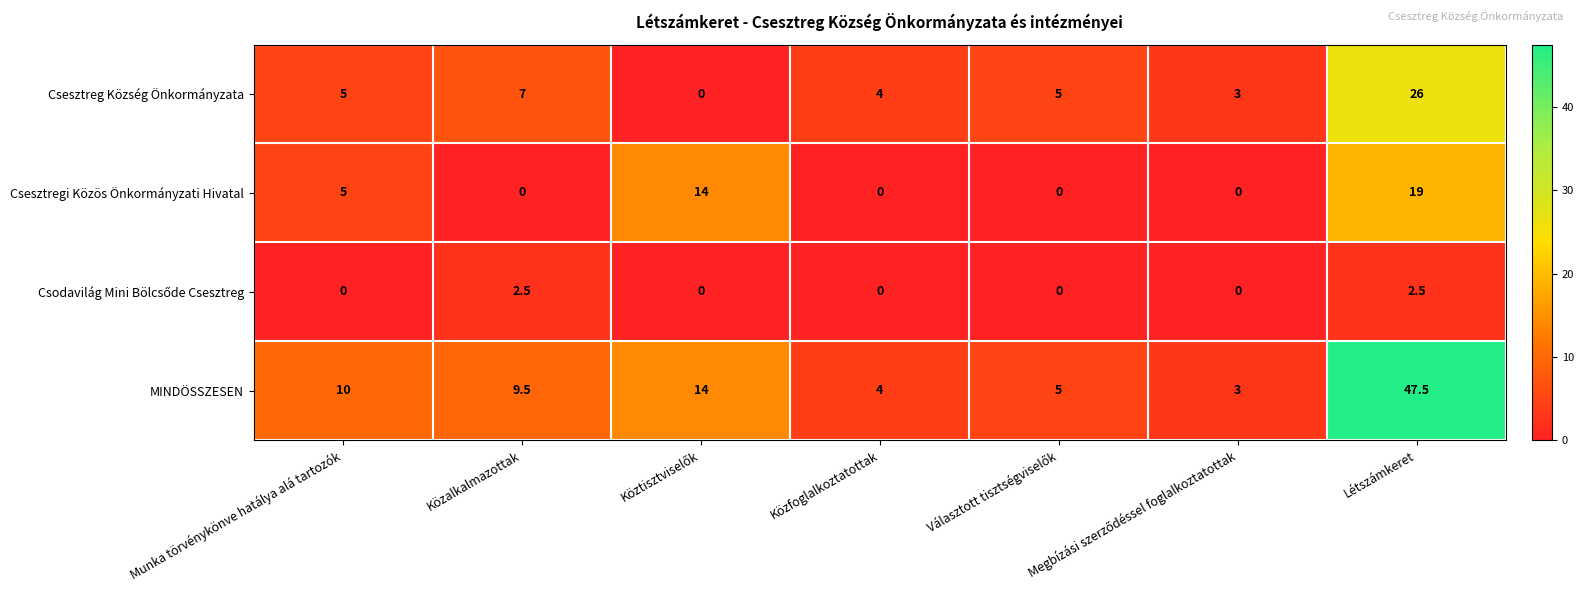

What is the sum of the Csesztregi Közös Önkormányzati Hivatal values at Létszámkeret and Közalkalmazottak?

19.0